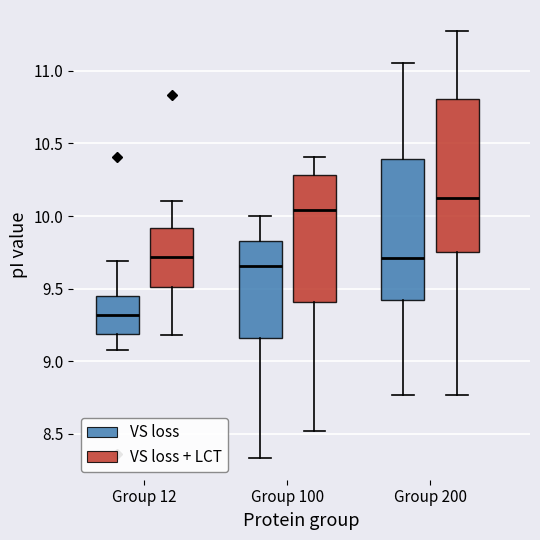

Which box's median line is the highest?

Group 200 (VS loss + LCT)